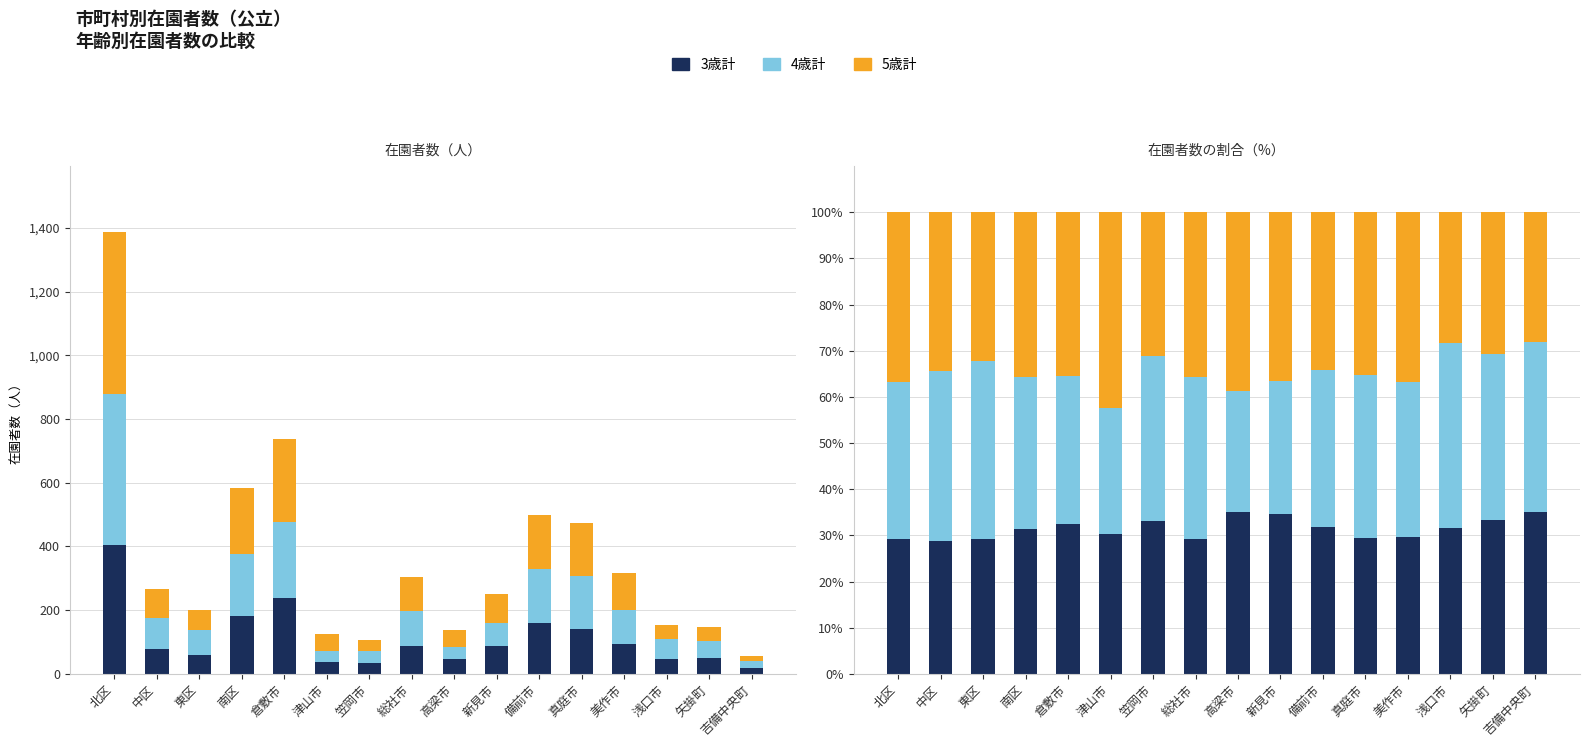

What is the lowest value of the 3歳計 series?

28.8